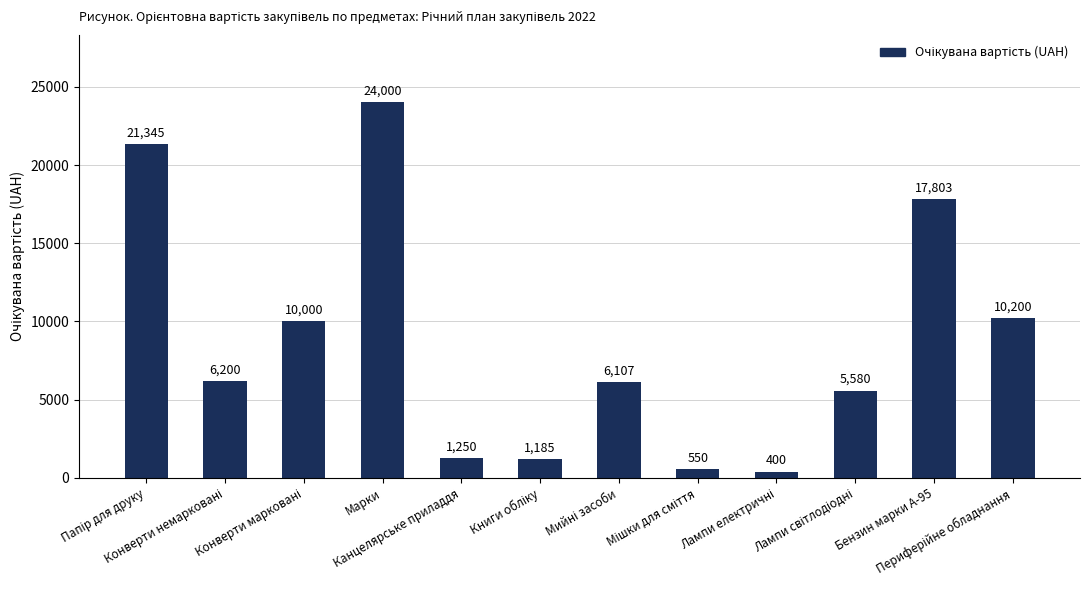

What is the minimum value shown in the chart?

400